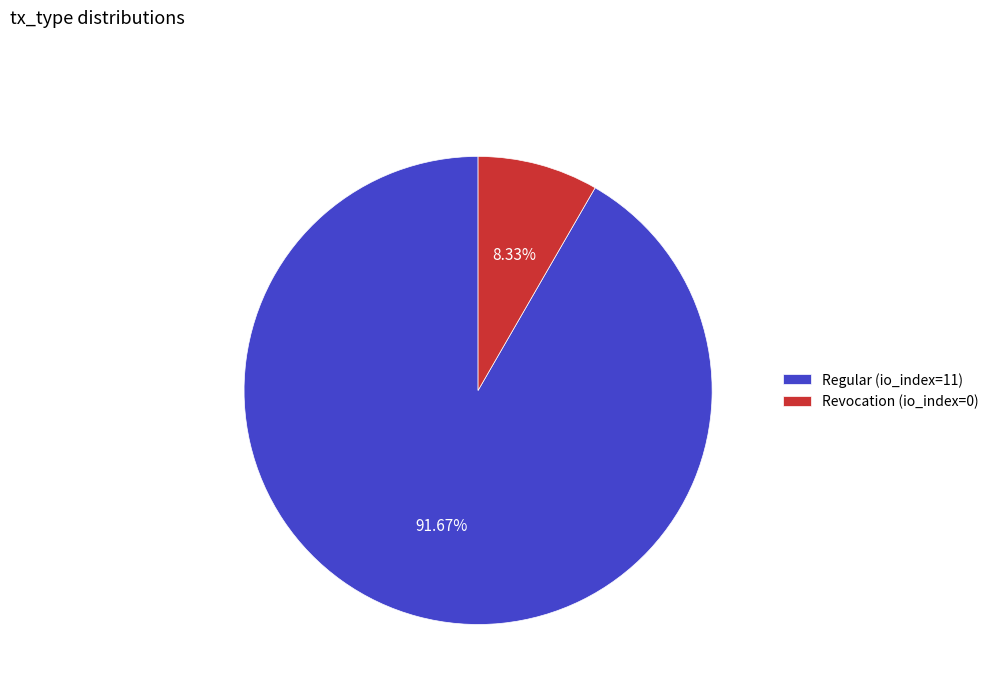

True or false: Revocation (io_index=0) accounts for 8% of the total.

True